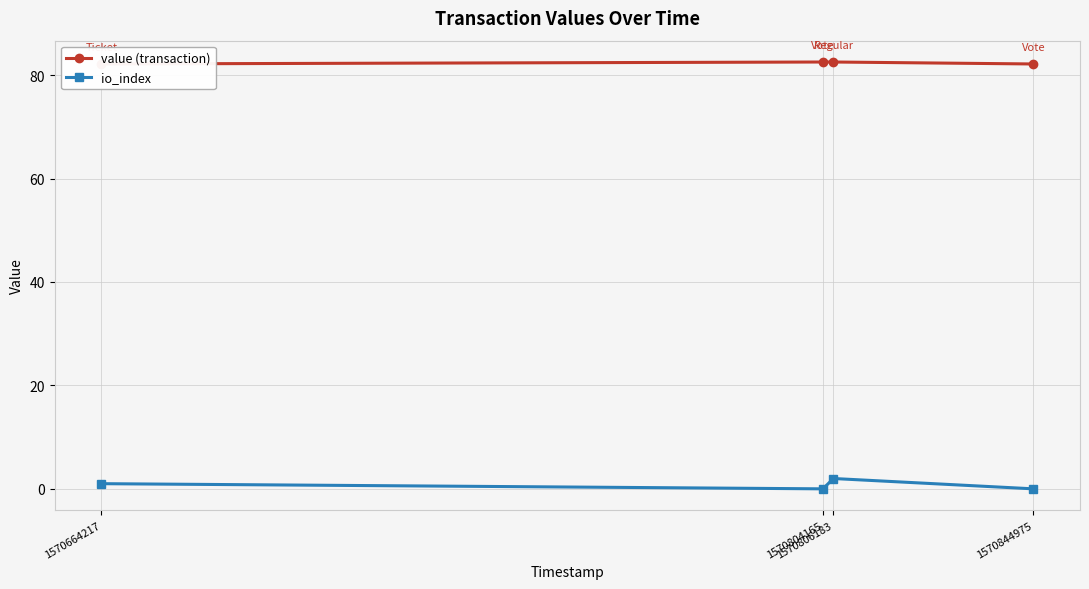

The value of value (transaction) at 1570806183 is 82.5. True or false?

True